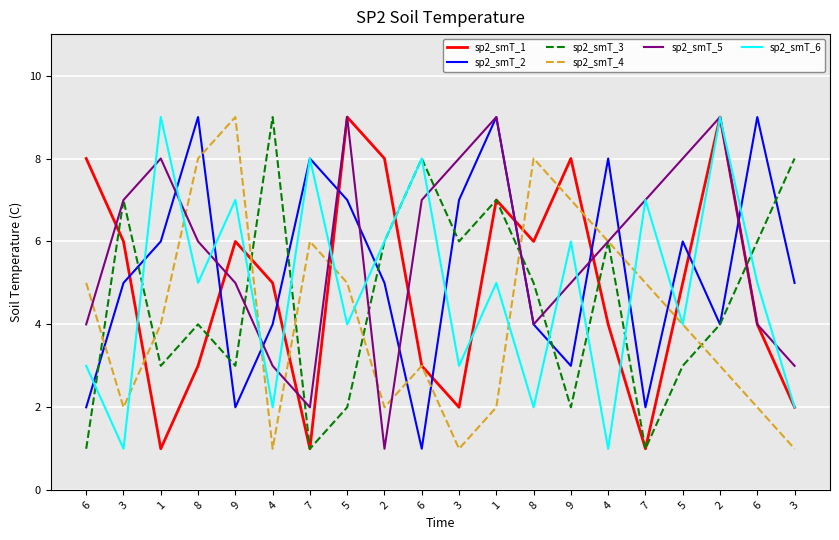

What is the label of the 18th point from the right?

1